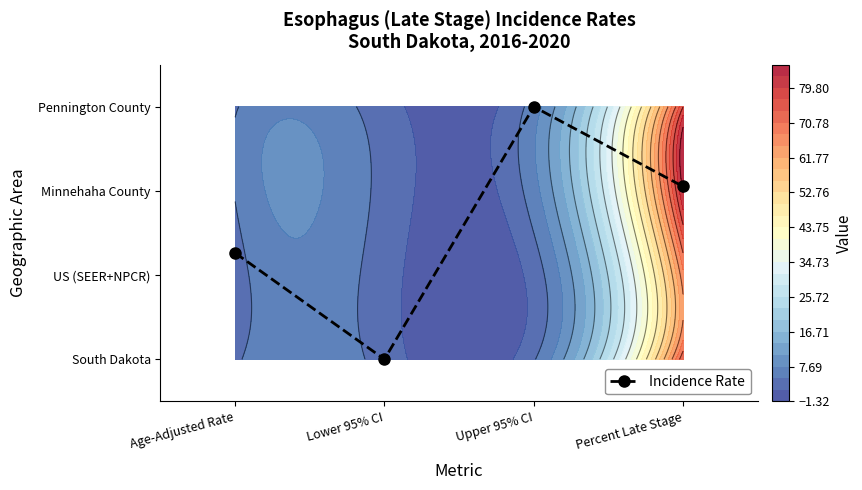

List the labels in order of value, largest first.

Upper 95% CI, Percent Late Stage, Age-Adjusted Rate, Lower 95% CI